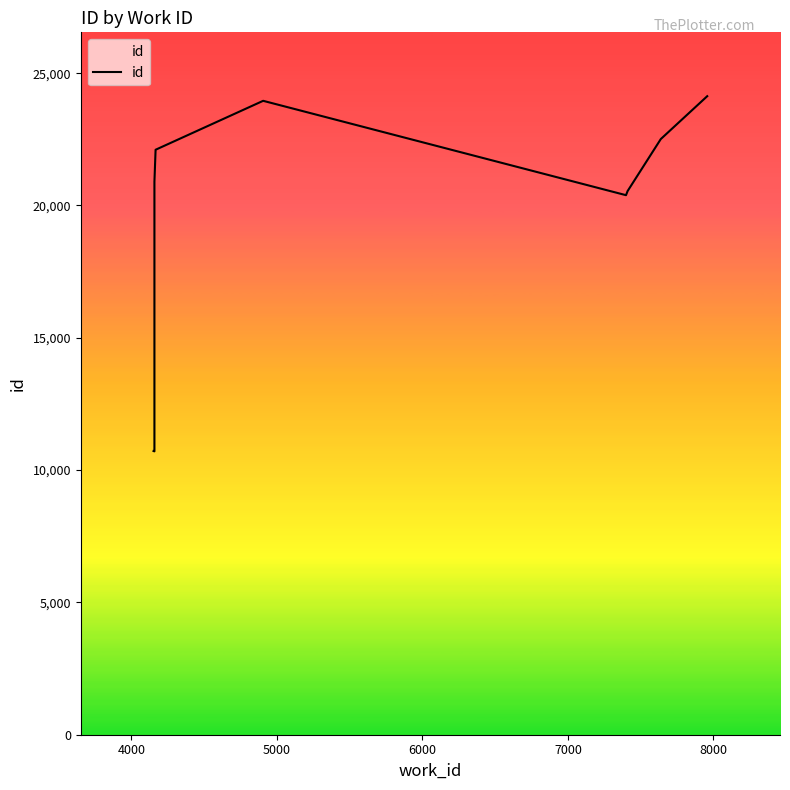

Count the number of values greater than 20896.

4